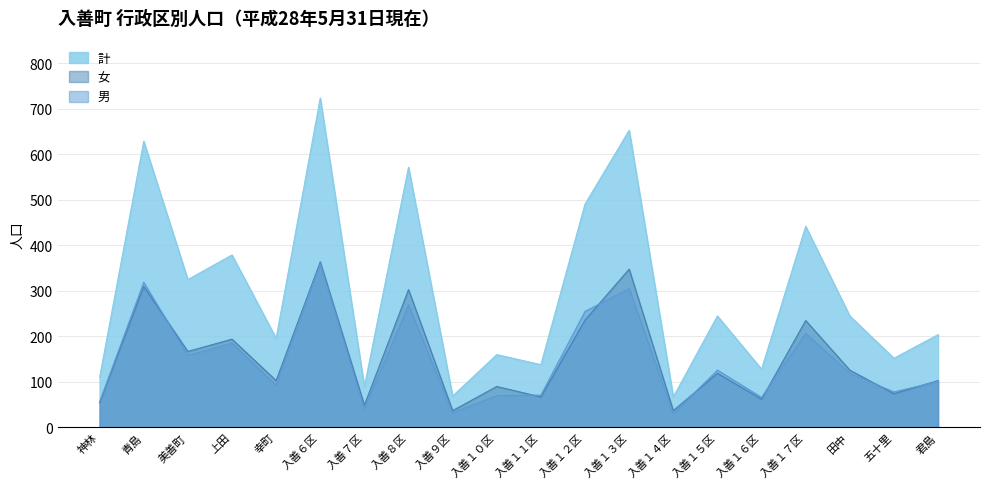

What are all the series names shown in the legend?

計, 女, 男